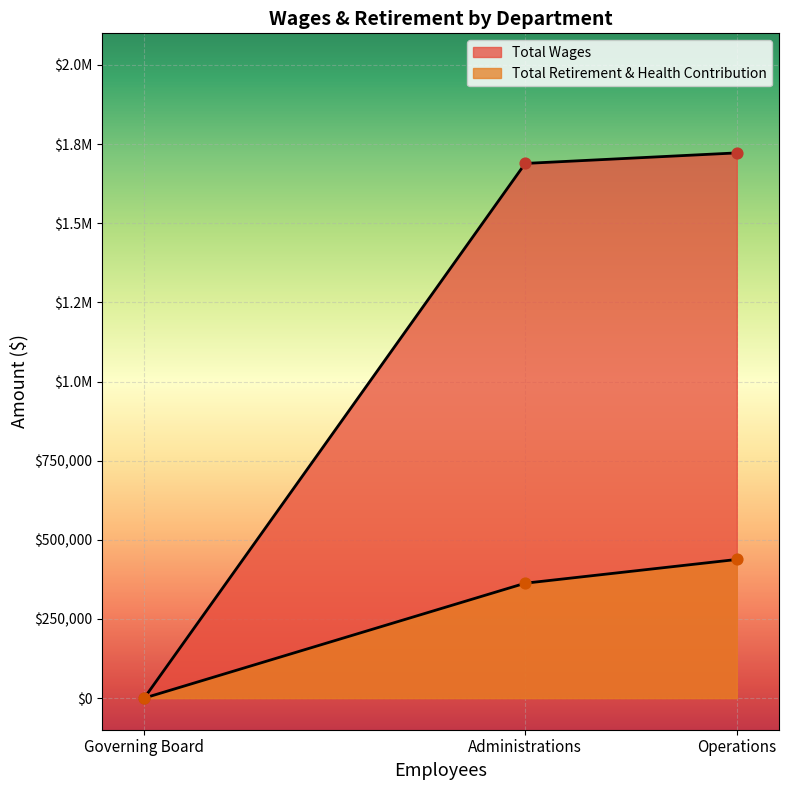

Which series has the largest total across all categories?

Total Wages